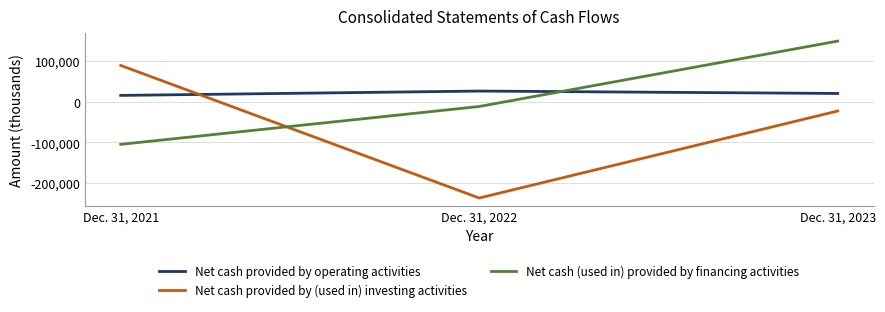

Reading right to left, what are all the values shown in this chart?

Net cash provided by operating activities: Dec. 31, 2023=20512	Dec. 31, 2022=26407	Dec. 31, 2021=15699
Net cash provided by (used in) investing activities: Dec. 31, 2023=-22620	Dec. 31, 2022=-236575	Dec. 31, 2021=89367
Net cash (used in) provided by financing activities: Dec. 31, 2023=149289	Dec. 31, 2022=-11563	Dec. 31, 2021=-104653